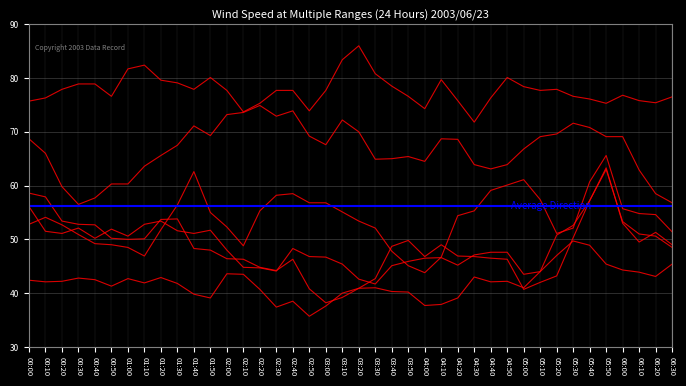

What is the lowest value of the 9.137 series?

41.7